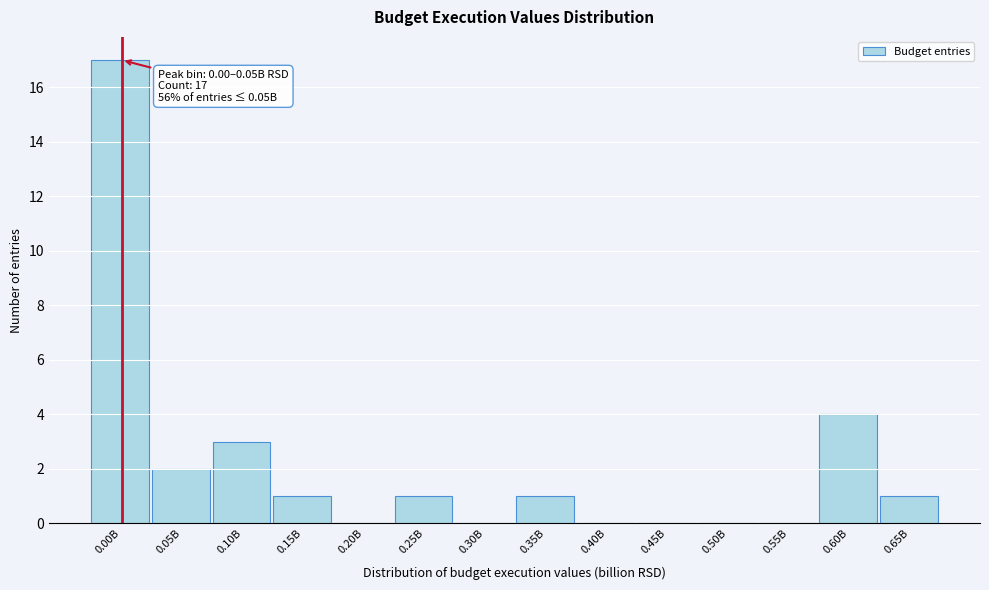

Reading left to right, transcribe all the data shown in this chart.

0.00B=17	0.05B=2	0.10B=3	0.15B=1	0.20B=0	0.25B=1	0.30B=0	0.35B=1	0.40B=0	0.45B=0	0.50B=0	0.55B=0	0.60B=4	0.65B=1